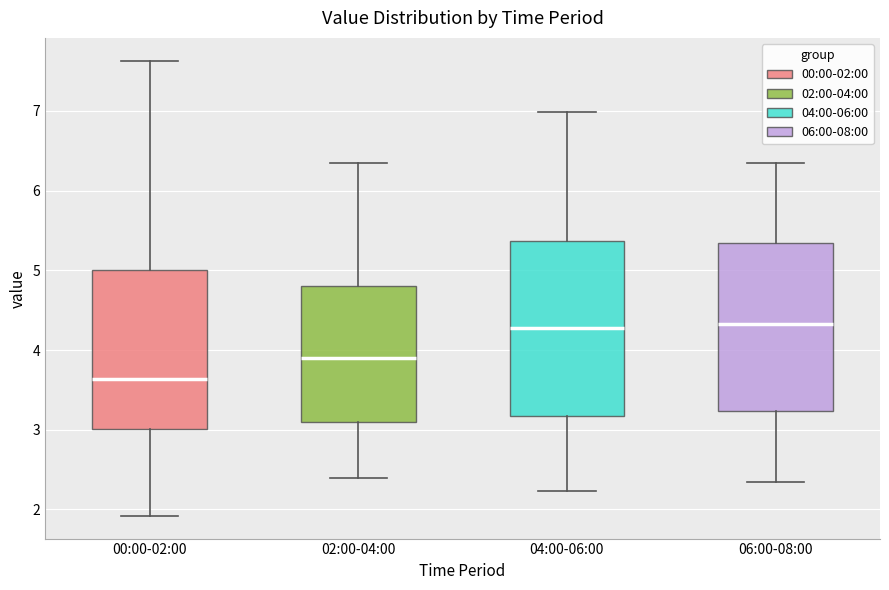

Reading left to right, read every box against the y-axis: the position of its median line, the range the box covers, and the ends of its whiskers. The values are not printed on the chart, so give them approximately, as read against the axis.

00:00-02:00: median 3.6, box 3.0 to 5.0, whiskers 1.9 to 7.6
02:00-04:00: median 3.9, box 3.1 to 4.8, whiskers 2.4 to 6.4
04:00-06:00: median 4.3, box 3.2 to 5.4, whiskers 2.2 to 7.0
06:00-08:00: median 4.3, box 3.2 to 5.3, whiskers 2.4 to 6.4